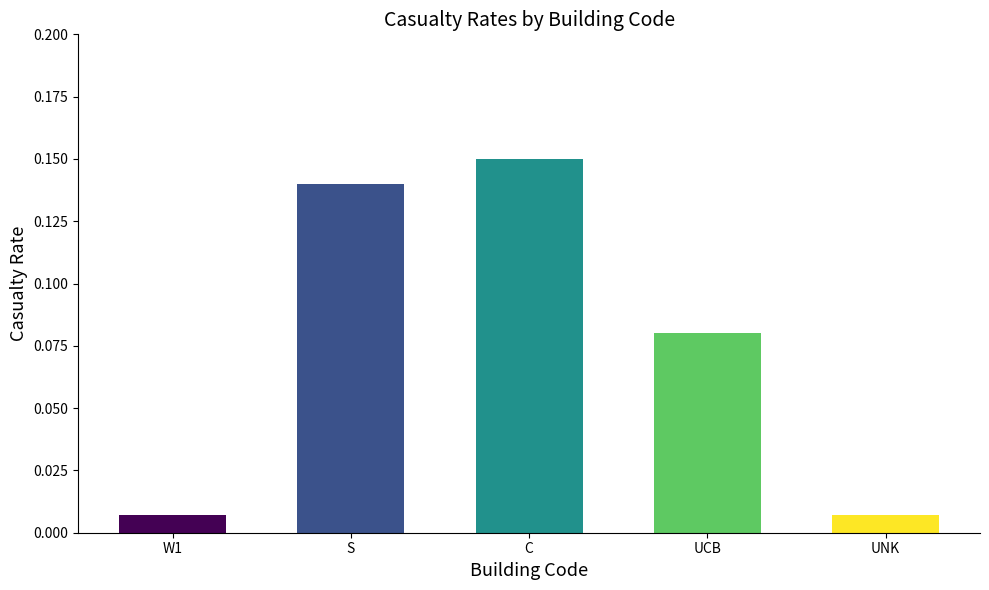

What is the sum of all values?

0.4